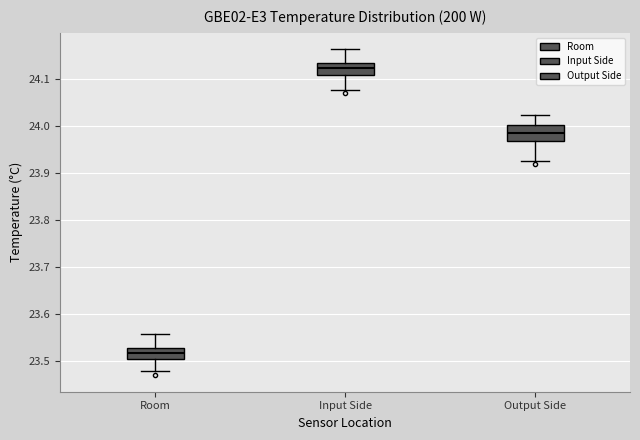

Where is the lower edge of the box for Input Side on the y-axis? The values are not printed on the chart, so give them approximately, as read against the axis.

24.11